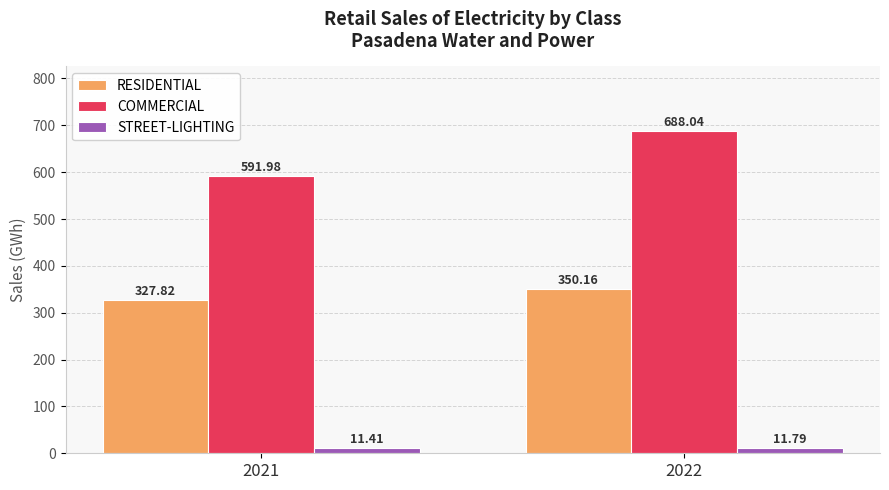

What are all the series names shown in the legend?

RESIDENTIAL, COMMERCIAL, STREET-LIGHTING